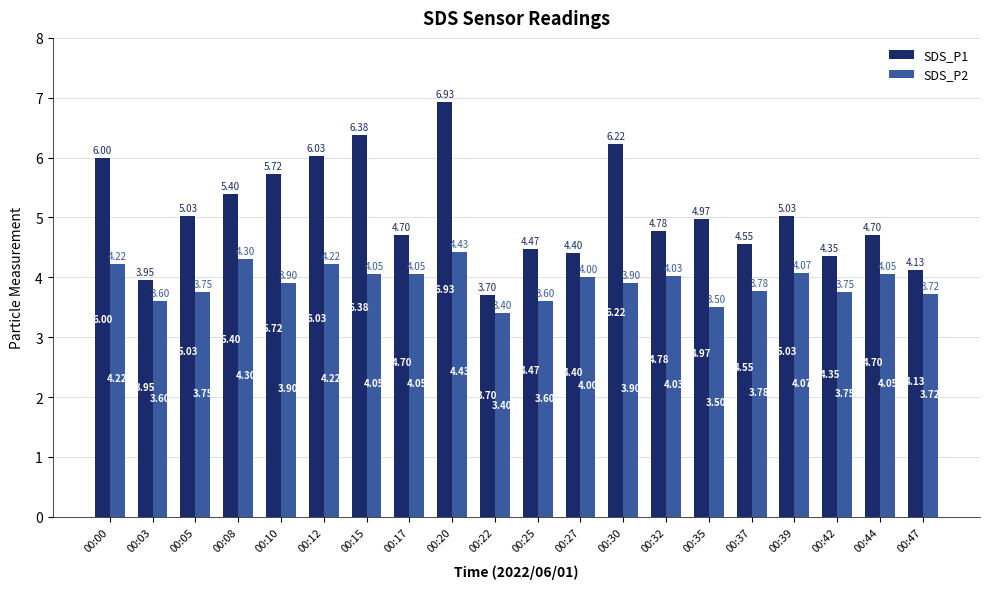

What is the spread (max minus min) of values at 00:37?

0.8